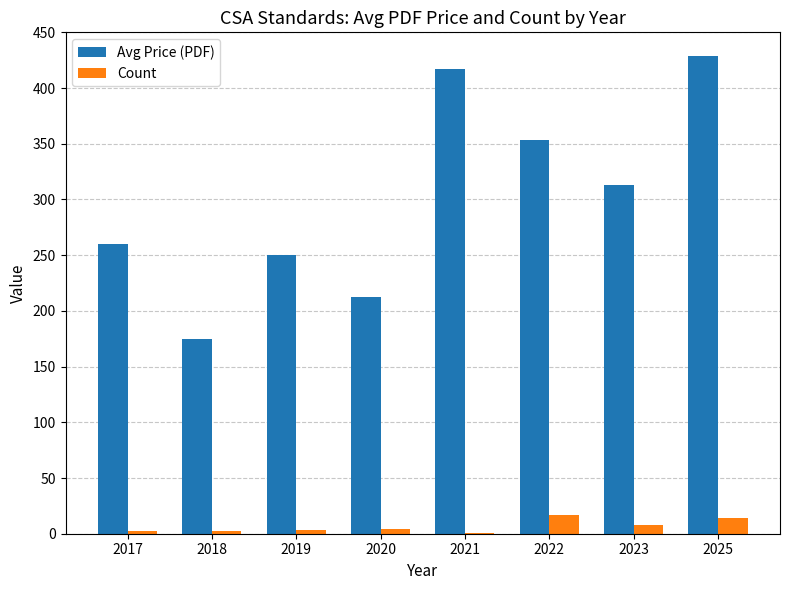

How many groups of bars are there?

8